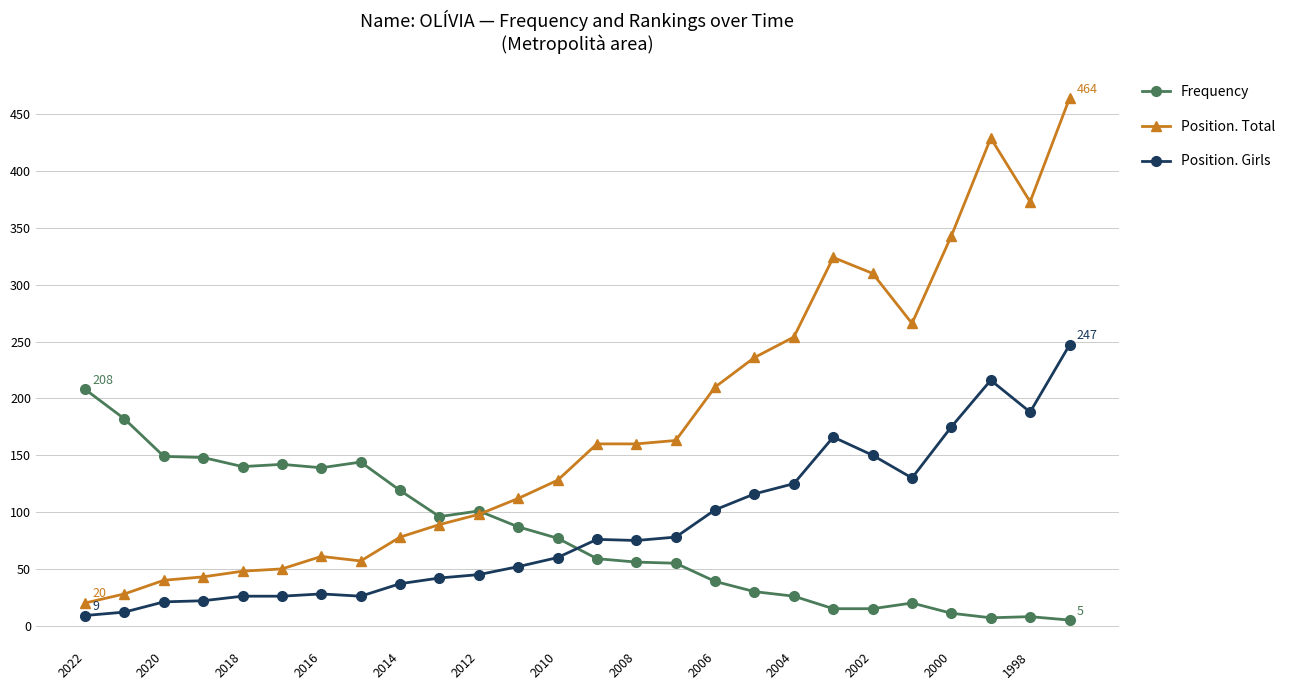

Which series has the widest spread of values?

Position. Total